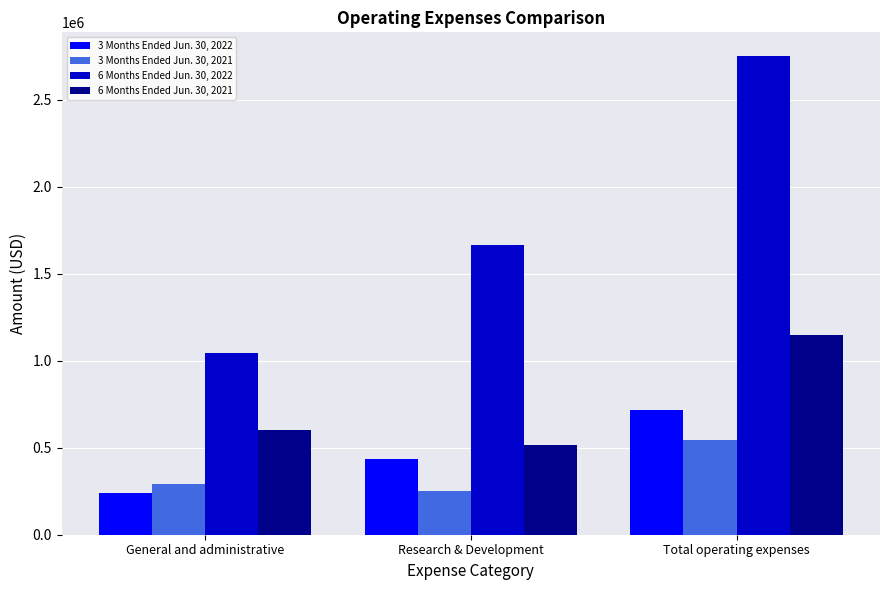

Which series has the largest total across all categories?

6 Months Ended Jun. 30, 2022